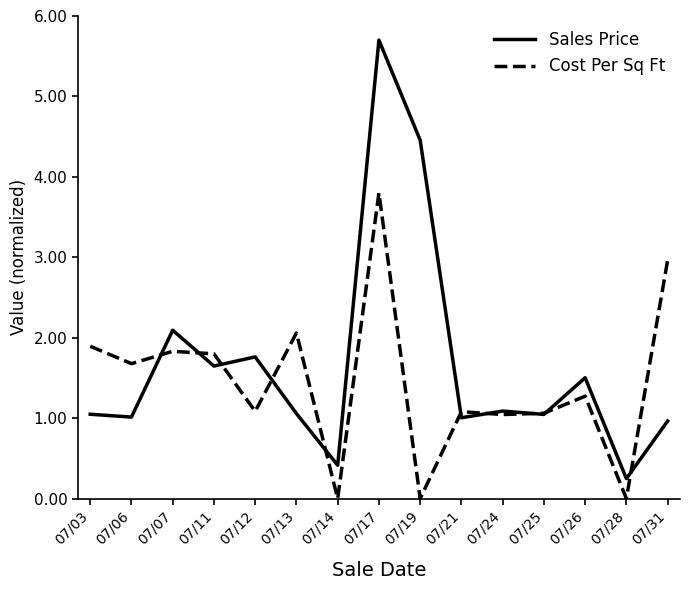

Where does the Sales Price series first go above 1?

07/03